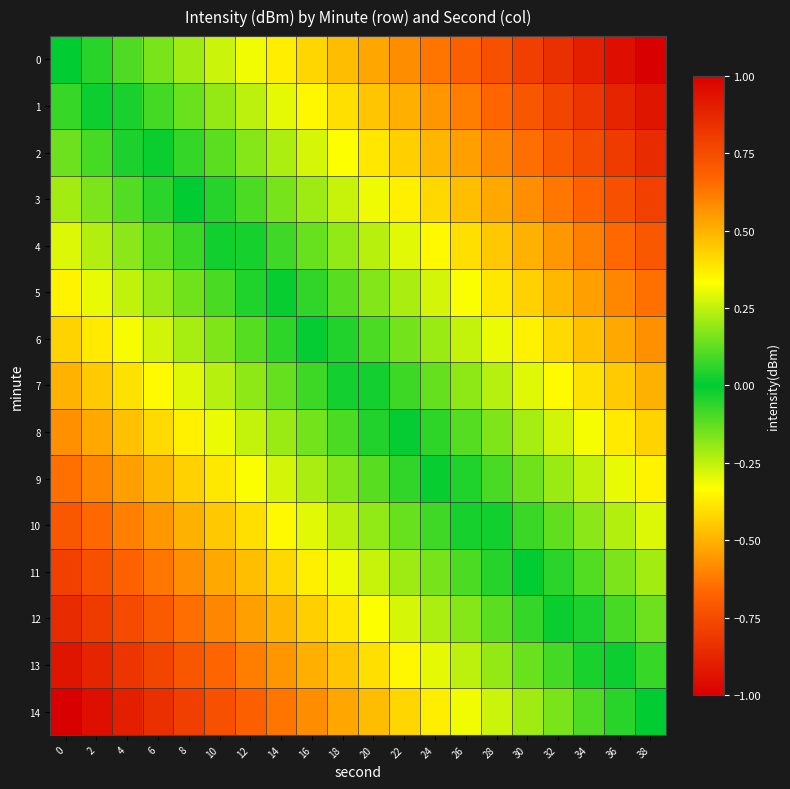

Reading left to right, list all the values displayed in this chart.

0: 0=0.0	2=0.1	4=0.1	6=0.2	8=0.2	10=0.3	12=0.3	14=0.4	16=0.4	18=0.5	20=0.5	22=0.6	24=0.6	26=0.7	28=0.7	30=0.8	32=0.8	34=0.9	36=0.9	38=1.0
1: 0=-0.1	2=-0.0	4=0.0	6=0.1	8=0.1	10=0.2	12=0.2	14=0.3	16=0.3	18=0.4	20=0.5	22=0.5	24=0.6	26=0.6	28=0.7	30=0.7	32=0.8	34=0.8	36=0.9	38=0.9
2: 0=-0.1	2=-0.1	4=-0.0	6=0.0	8=0.1	10=0.1	12=0.2	14=0.2	16=0.3	18=0.3	20=0.4	22=0.4	24=0.5	26=0.5	28=0.6	30=0.6	32=0.7	34=0.8	36=0.8	38=0.9
3: 0=-0.2	2=-0.2	4=-0.1	6=-0.1	8=-0.0	10=0.0	12=0.1	14=0.2	16=0.2	18=0.3	20=0.3	22=0.4	24=0.4	26=0.5	28=0.5	30=0.6	32=0.6	34=0.7	36=0.7	38=0.8
4: 0=-0.3	2=-0.2	4=-0.2	6=-0.1	8=-0.1	10=-0.0	12=0.0	14=0.1	16=0.1	18=0.2	20=0.2	22=0.3	24=0.3	26=0.4	28=0.5	30=0.5	32=0.6	34=0.6	36=0.7	38=0.7
5: 0=-0.4	2=-0.3	4=-0.3	6=-0.2	8=-0.1	10=-0.1	12=-0.0	14=0.0	16=0.1	18=0.1	20=0.2	22=0.2	24=0.3	26=0.3	28=0.4	30=0.4	32=0.5	34=0.5	36=0.6	38=0.6
6: 0=-0.4	2=-0.4	4=-0.3	6=-0.3	8=-0.2	10=-0.2	12=-0.1	14=-0.1	16=-0.0	18=0.0	20=0.1	22=0.2	24=0.2	26=0.3	28=0.3	30=0.4	32=0.4	34=0.5	36=0.5	38=0.6
7: 0=-0.5	2=-0.4	4=-0.4	6=-0.3	8=-0.3	10=-0.2	12=-0.2	14=-0.1	16=-0.1	18=-0.0	20=0.0	22=0.1	24=0.1	26=0.2	28=0.2	30=0.3	32=0.3	34=0.4	36=0.4	38=0.5
8: 0=-0.6	2=-0.5	4=-0.5	6=-0.4	8=-0.4	10=-0.3	12=-0.3	14=-0.2	16=-0.2	18=-0.1	20=-0.0	22=0.0	24=0.1	26=0.1	28=0.2	30=0.2	32=0.3	34=0.3	36=0.4	38=0.4
9: 0=-0.6	2=-0.6	4=-0.5	6=-0.5	8=-0.4	10=-0.4	12=-0.3	14=-0.3	16=-0.2	18=-0.2	20=-0.1	22=-0.1	24=-0.0	26=0.0	28=0.1	30=0.1	32=0.2	34=0.3	36=0.3	38=0.4
10: 0=-0.7	2=-0.7	4=-0.6	6=-0.6	8=-0.5	10=-0.5	12=-0.4	14=-0.3	16=-0.3	18=-0.2	20=-0.2	22=-0.1	24=-0.1	26=-0.0	28=0.0	30=0.1	32=0.1	34=0.2	36=0.2	38=0.3
11: 0=-0.8	2=-0.7	4=-0.7	6=-0.6	8=-0.6	10=-0.5	12=-0.5	14=-0.4	16=-0.4	18=-0.3	20=-0.3	22=-0.2	24=-0.2	26=-0.1	28=-0.0	30=0.0	32=0.1	34=0.1	36=0.2	38=0.2
12: 0=-0.9	2=-0.8	4=-0.8	6=-0.7	8=-0.6	10=-0.6	12=-0.5	14=-0.5	16=-0.4	18=-0.4	20=-0.3	22=-0.3	24=-0.2	26=-0.2	28=-0.1	30=-0.1	32=-0.0	34=0.0	36=0.1	38=0.1
13: 0=-0.9	2=-0.9	4=-0.8	6=-0.8	8=-0.7	10=-0.7	12=-0.6	14=-0.6	16=-0.5	18=-0.5	20=-0.4	22=-0.3	24=-0.3	26=-0.2	28=-0.2	30=-0.1	32=-0.1	34=-0.0	36=0.0	38=0.1
14: 0=-1.0	2=-0.9	4=-0.9	6=-0.8	8=-0.8	10=-0.7	12=-0.7	14=-0.6	16=-0.6	18=-0.5	20=-0.5	22=-0.4	24=-0.4	26=-0.3	28=-0.3	30=-0.2	32=-0.2	34=-0.1	36=-0.1	38=0.0